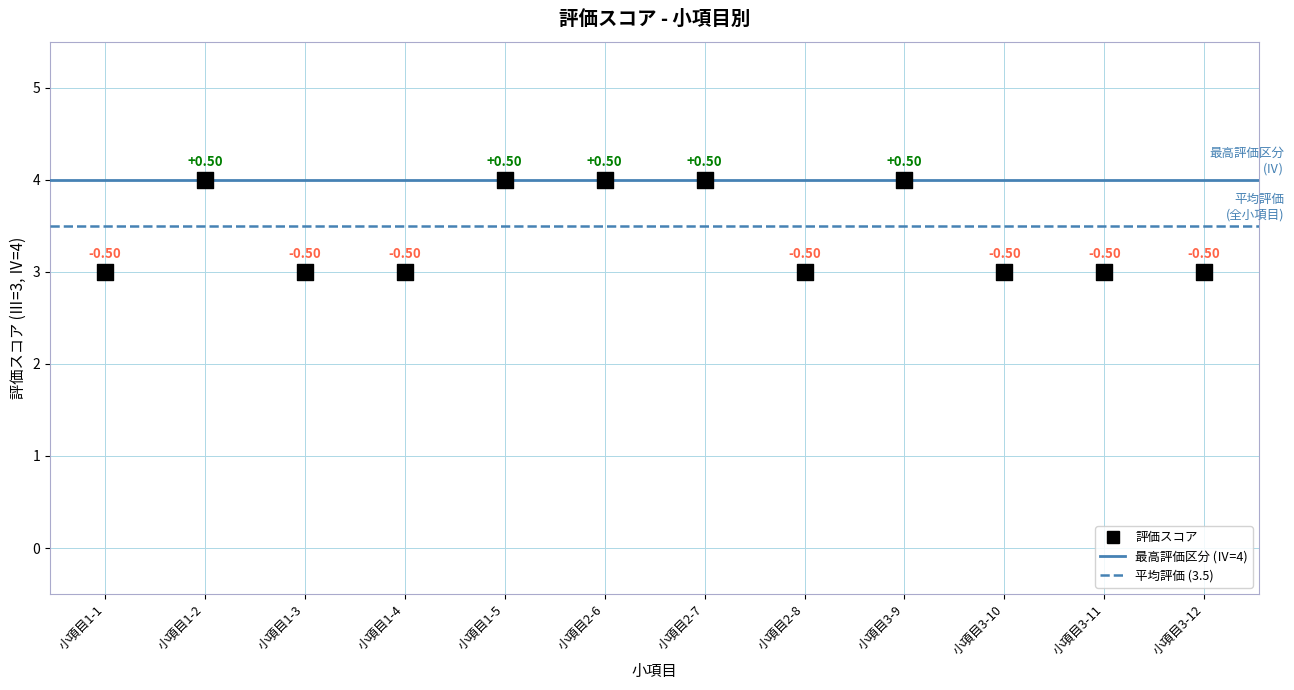

What is the average Y value?

3